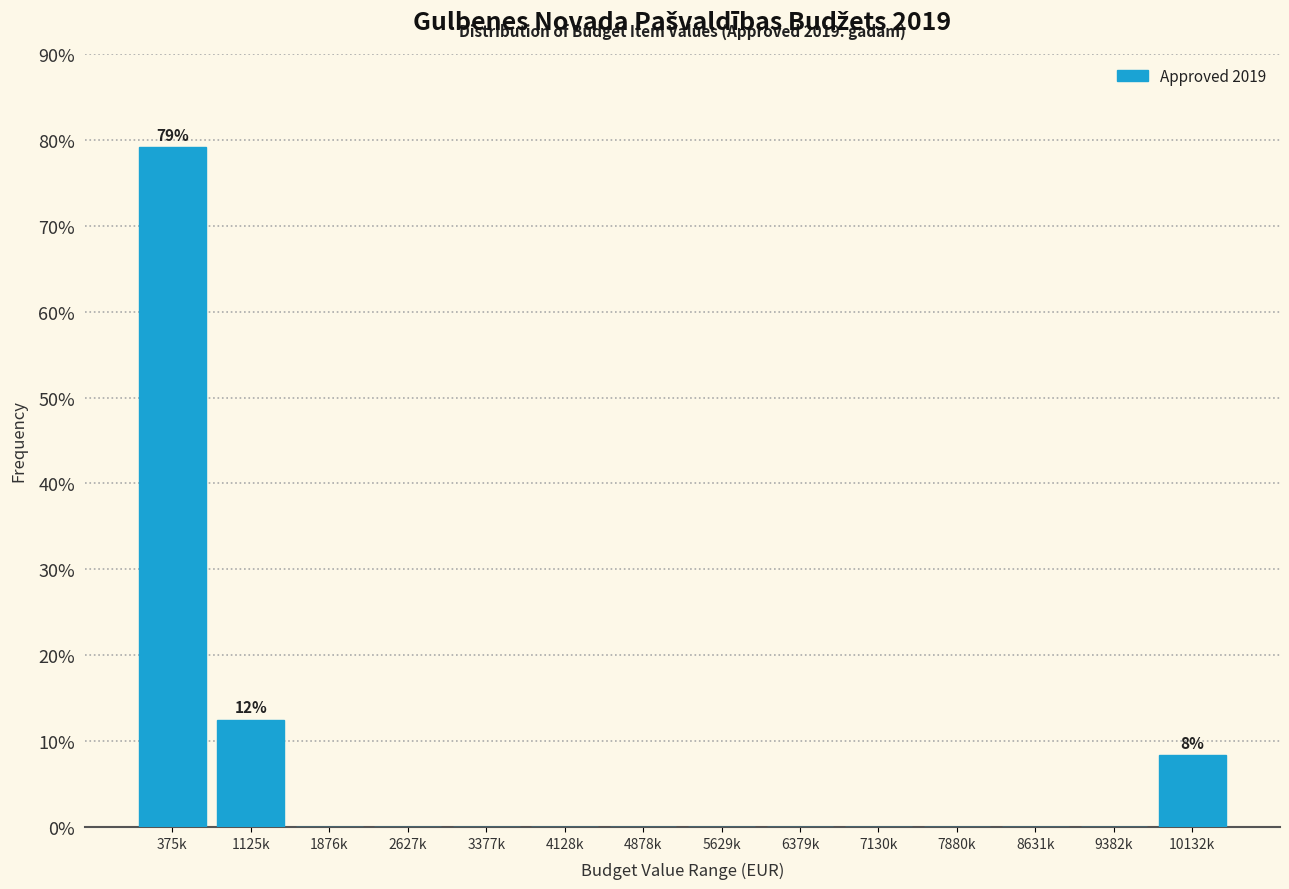

Reading left to right, extract all data points from this chart.

375k=79.2	1125k=12.5	1876k=0.0	2627k=0.0	3377k=0.0	4128k=0.0	4878k=0.0	5629k=0.0	6379k=0.0	7130k=0.0	7880k=0.0	8631k=0.0	9382k=0.0	10132k=8.3